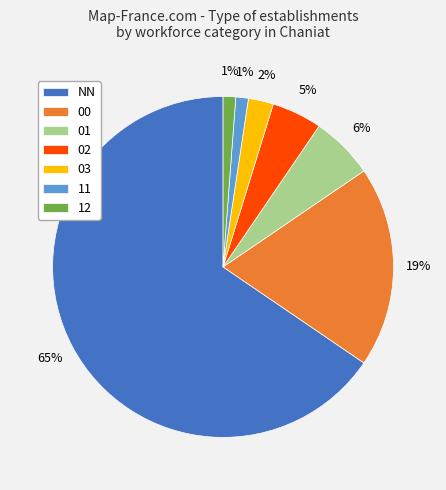

To the nearest percent, what is the difference between the NN and 00 slice percentages?

46%